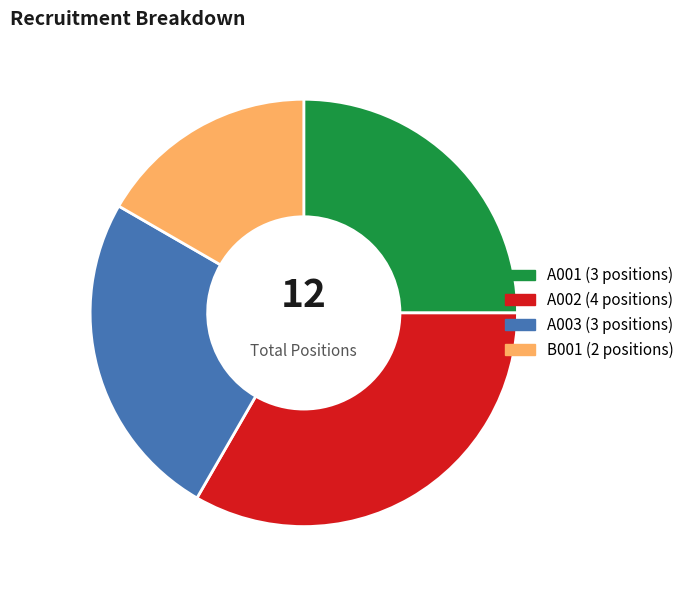

Which category has the smallest portion of the pie?

B001